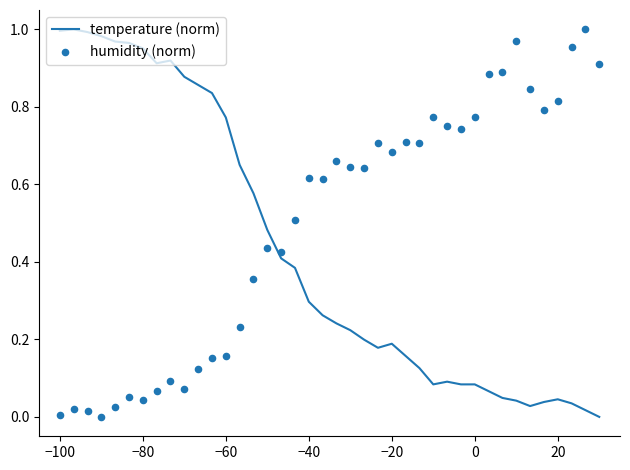

At how many categories does at least one series exceed 0?

40